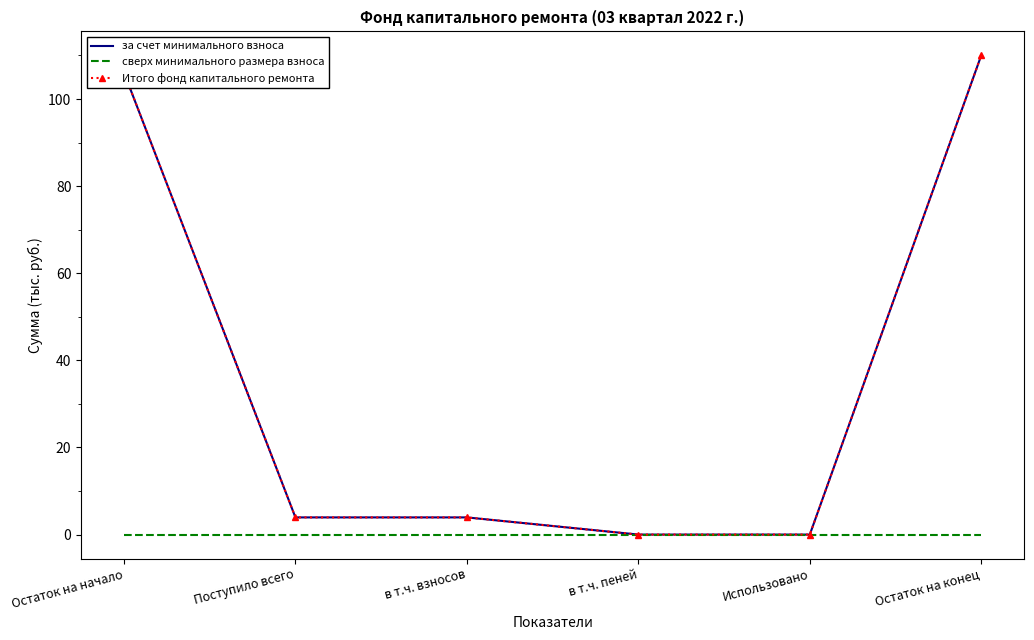

At how many categories does at least one series exceed 7?

2